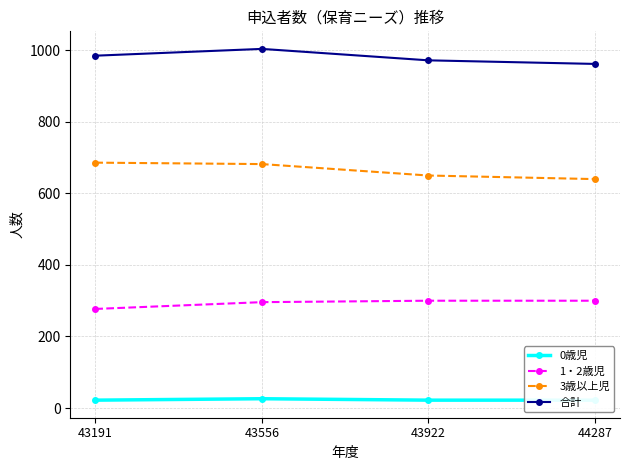

What is the spread (max minus min) of values at 44287?

940